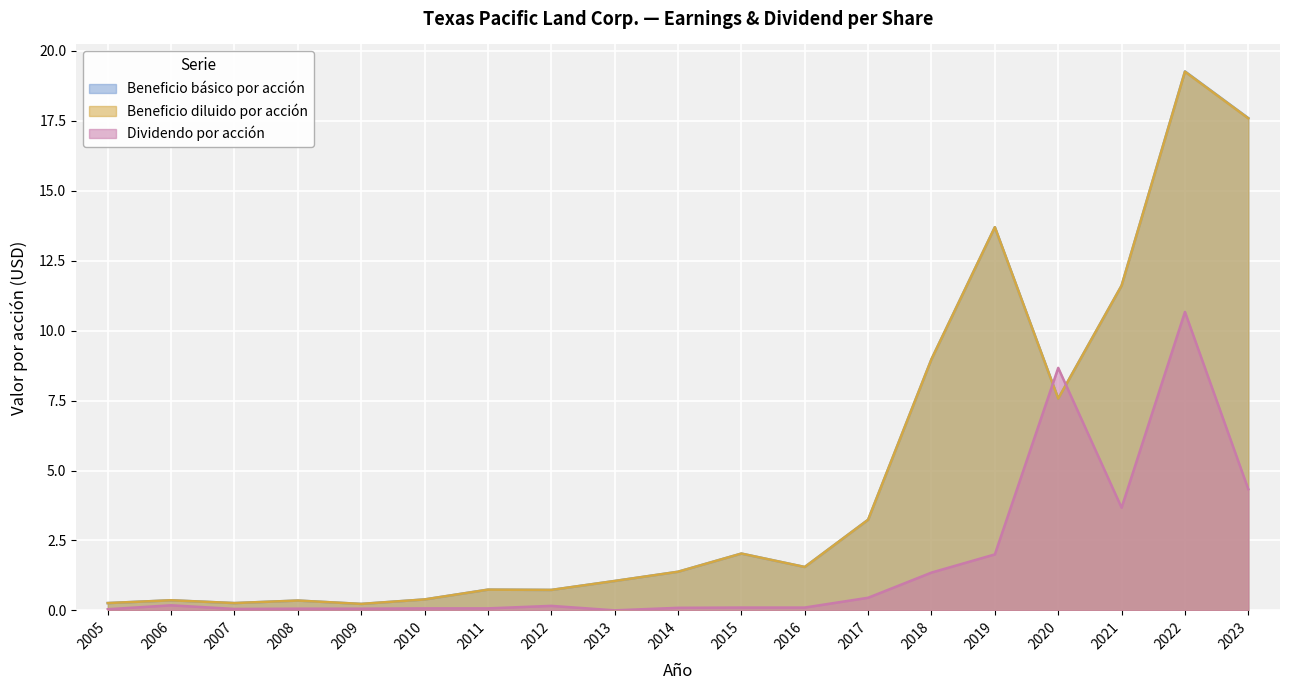

How many lines are shown in the chart?

3